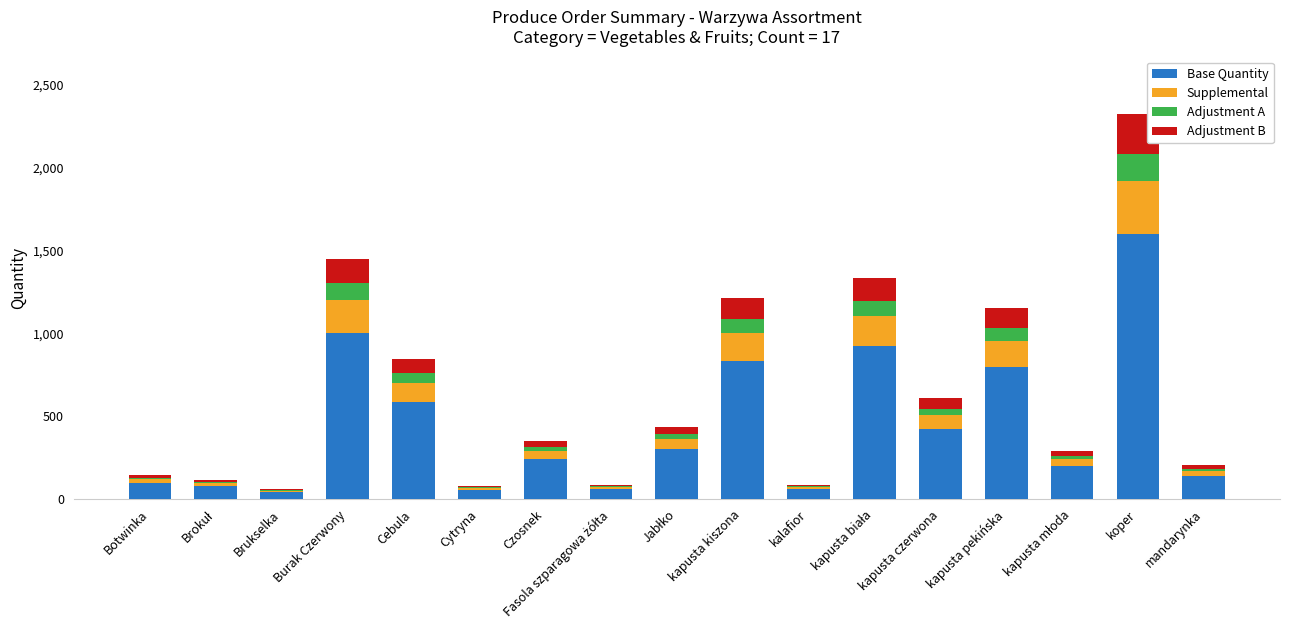

What is the total value across all series at kapusta pekińska?

1152